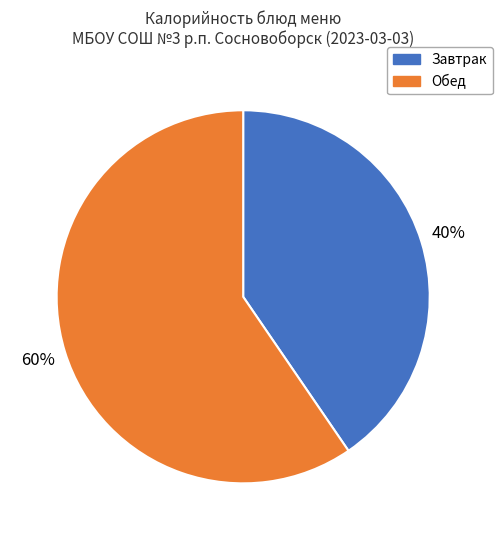

Which category has the biggest portion of the pie?

Обед